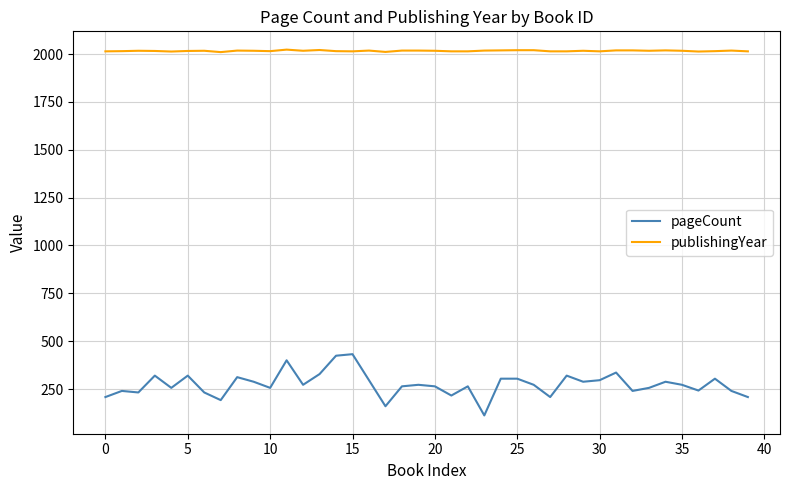

Rank the series by their maximum value, from highest to lowest.

publishingYear, pageCount